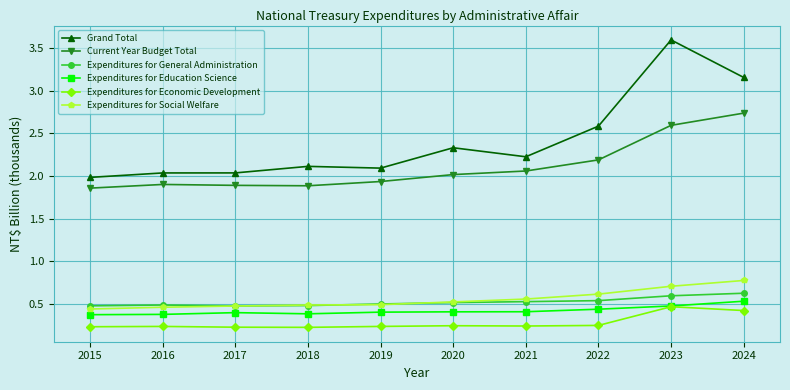

True or false: Expenditures for Social Welfare has a value of 0.5 at 2018.

True